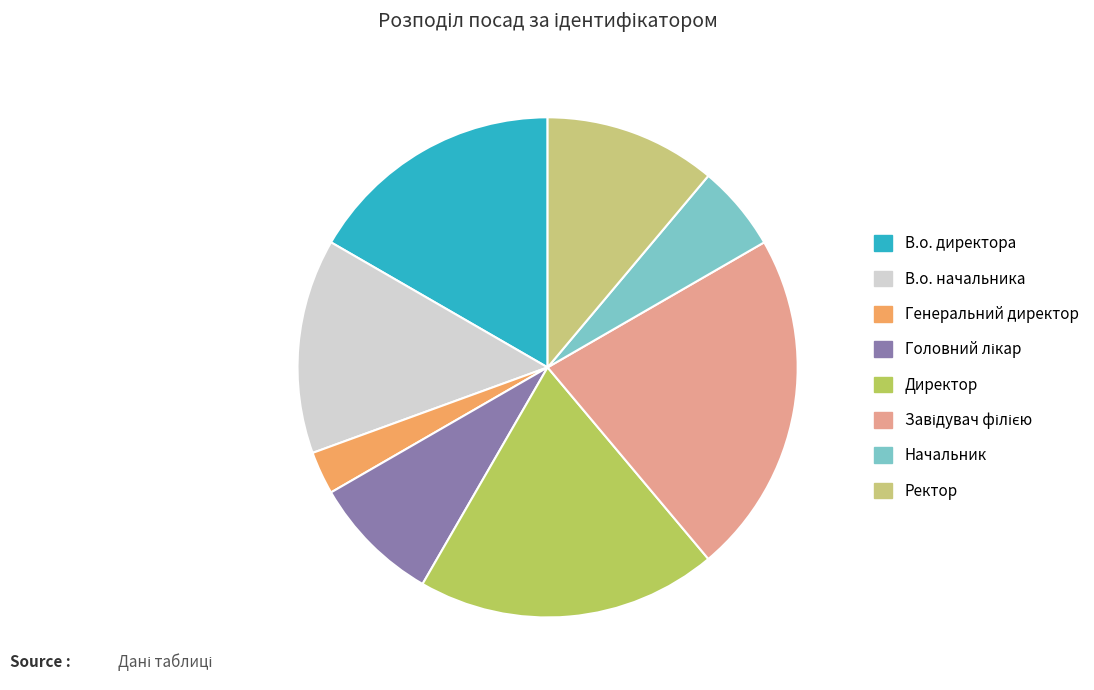

Does В.о. начальника represent more than half of the total?

No